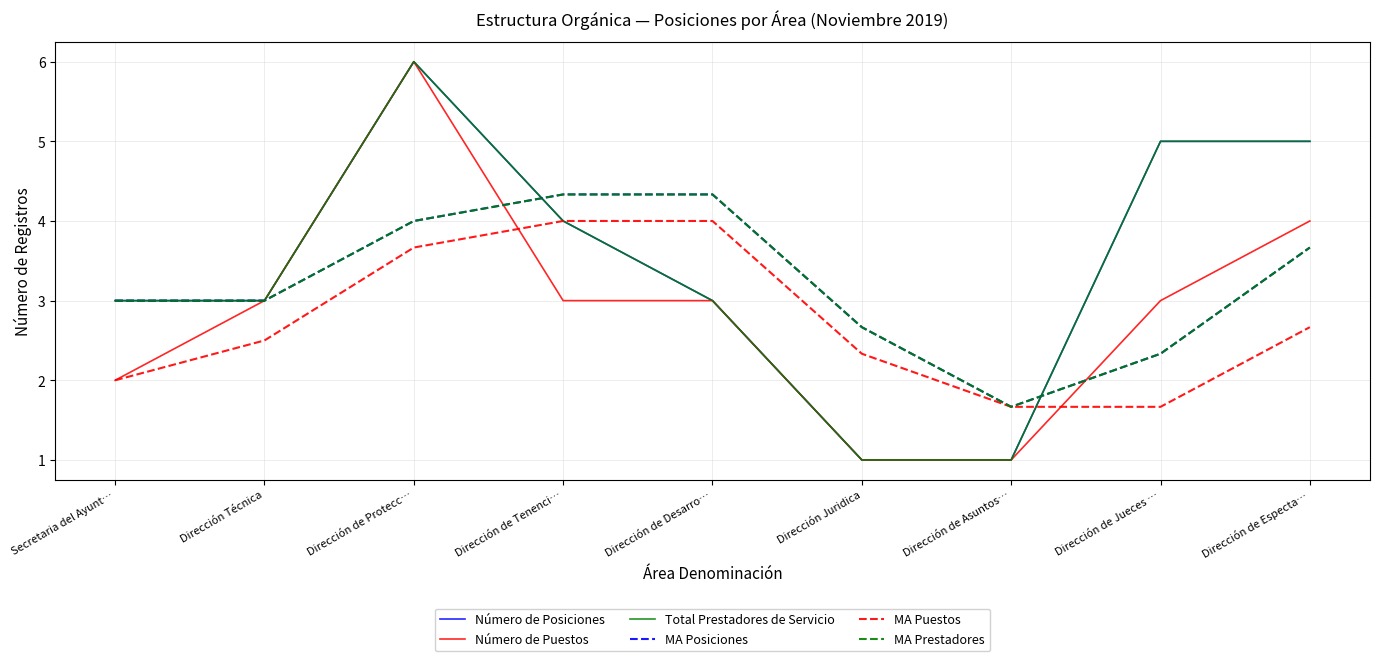

What is the difference between the MA Puestos values at Dirección Técnica and Dirección de Protecc…?

1.2